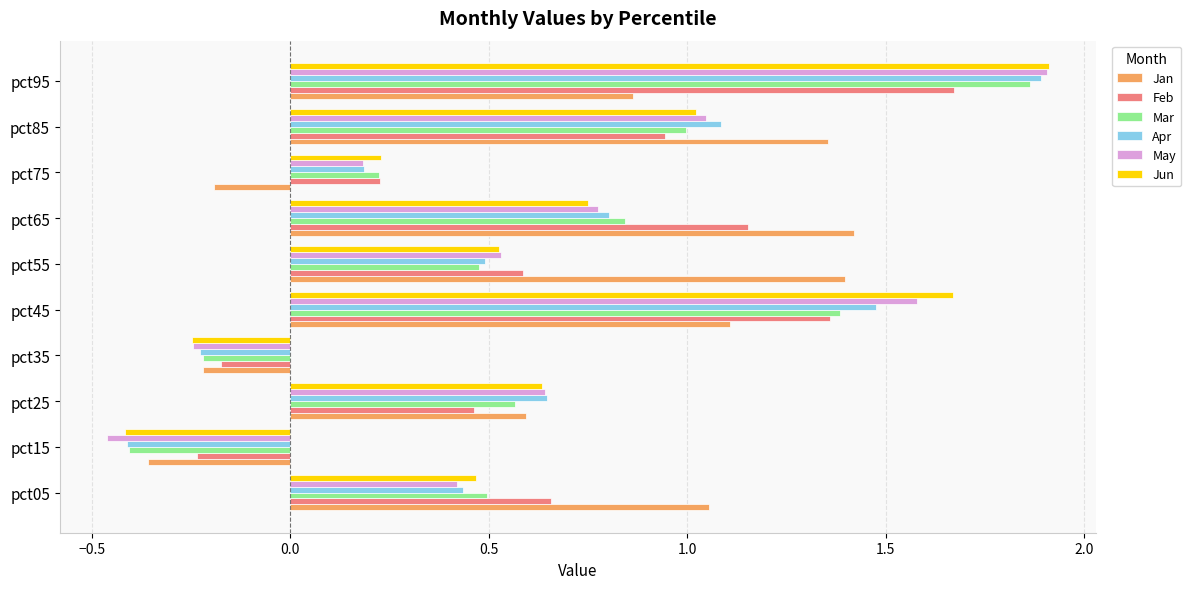

Where is Feb nearest to the value 0?

pct35